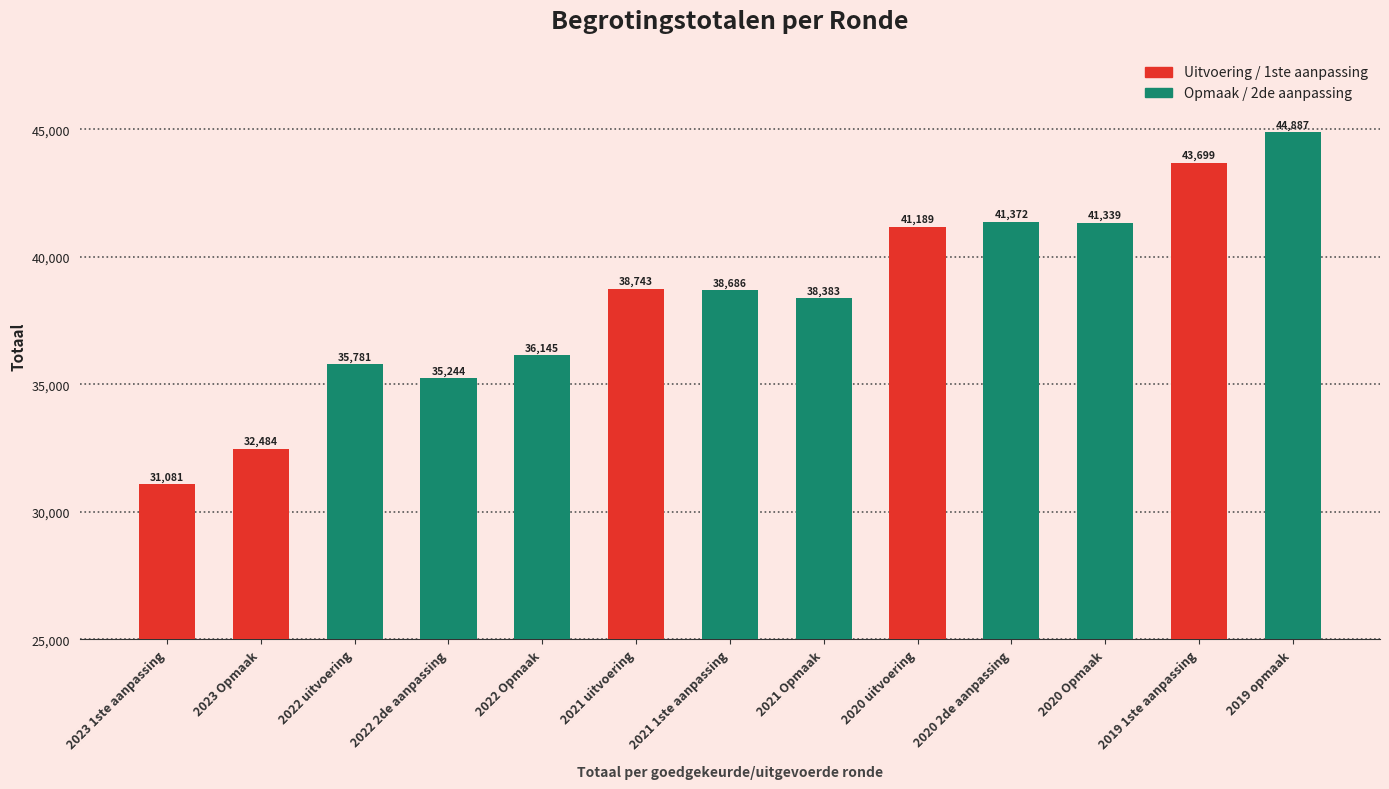

Where is the data nearest to the value 37984?

2021 Opmaak